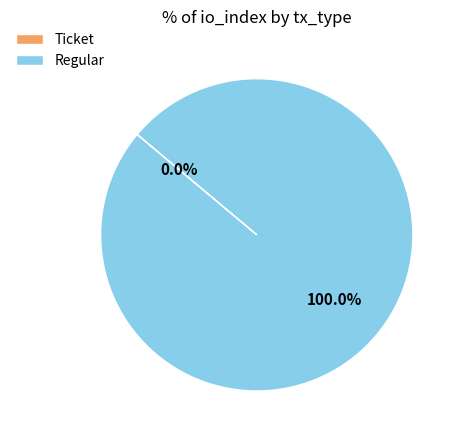

What is the largest slice in the pie chart?

Regular